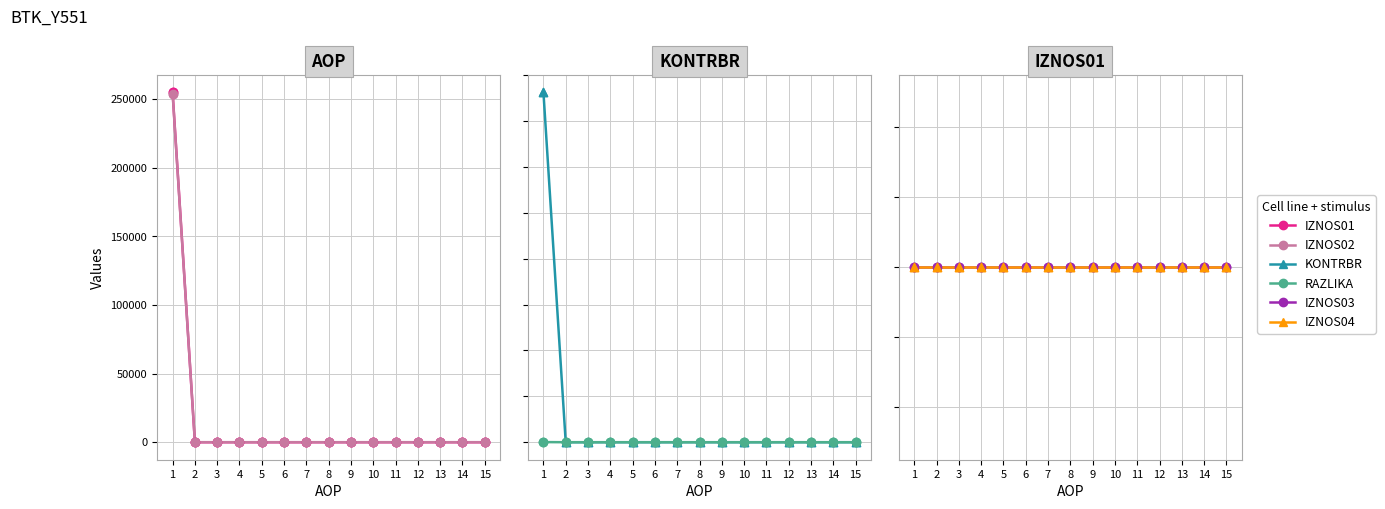

Is the value of IZNOS04 at 8 greater than the value of KONTRBR at 8?

No